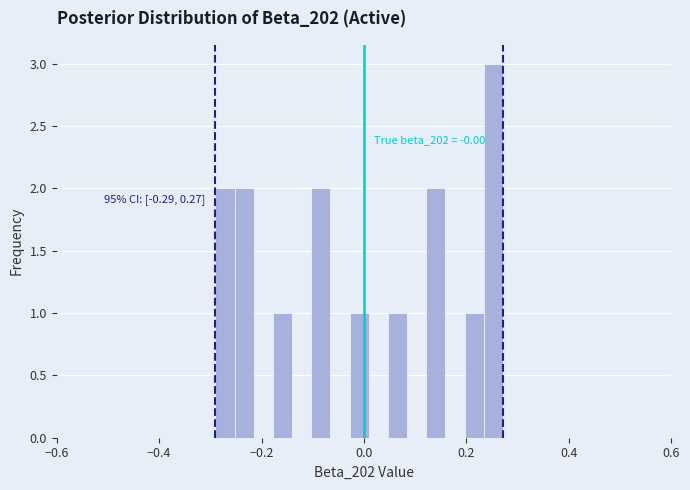

Around what value on the x-axis is the tallest bar? Give the approximate position of its centre, as read against the axis.

0.26